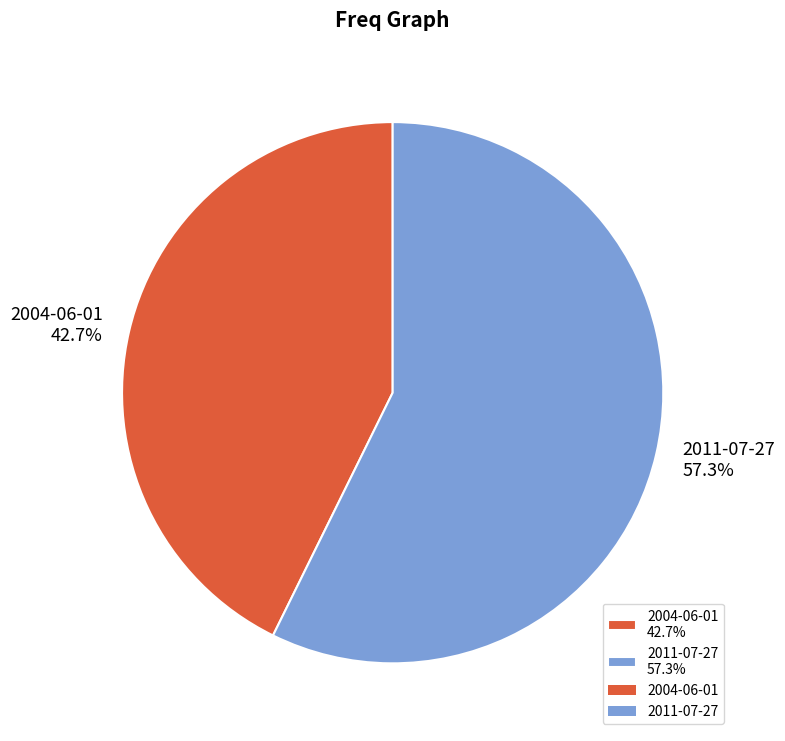

How many segments does this pie chart have?

2